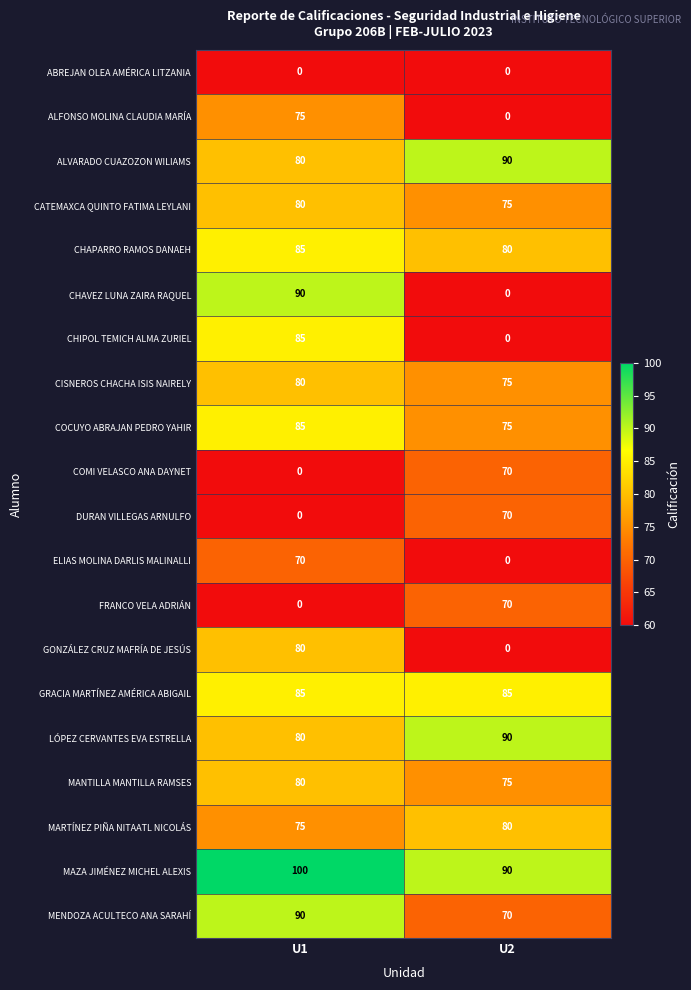

True or false: ABREJAN OLEA AMÉRICA LITZANIA has a value of 0 at U2.

True